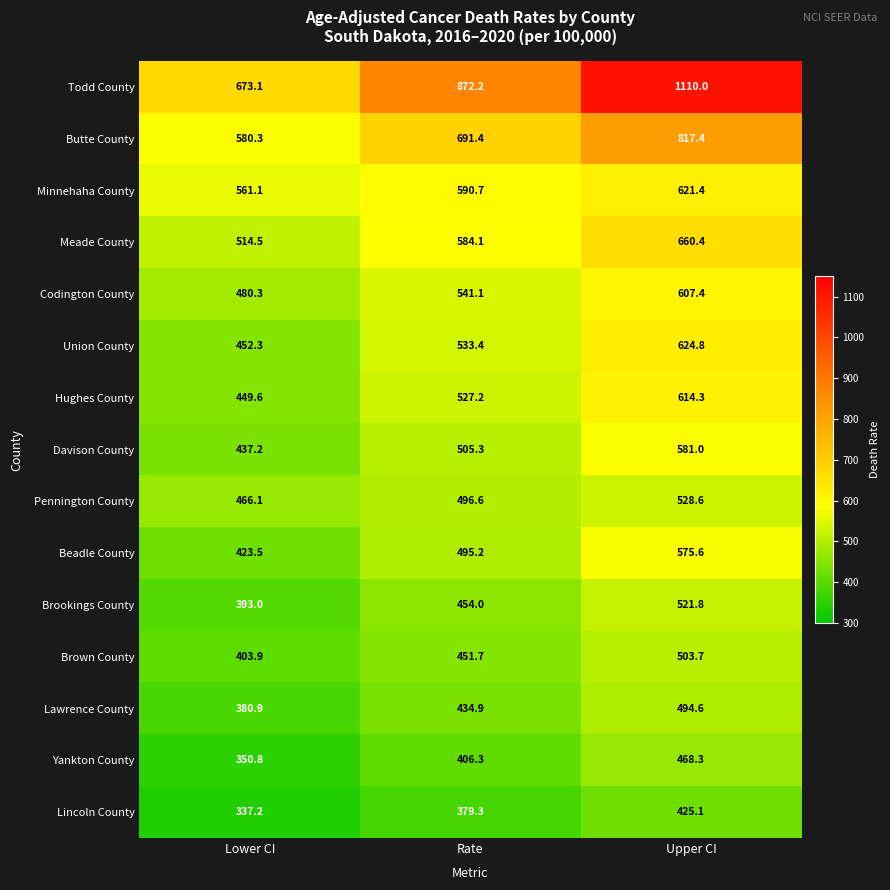

What is the difference between the maximum and second lowest values in the Minnehaha County series?

30.7